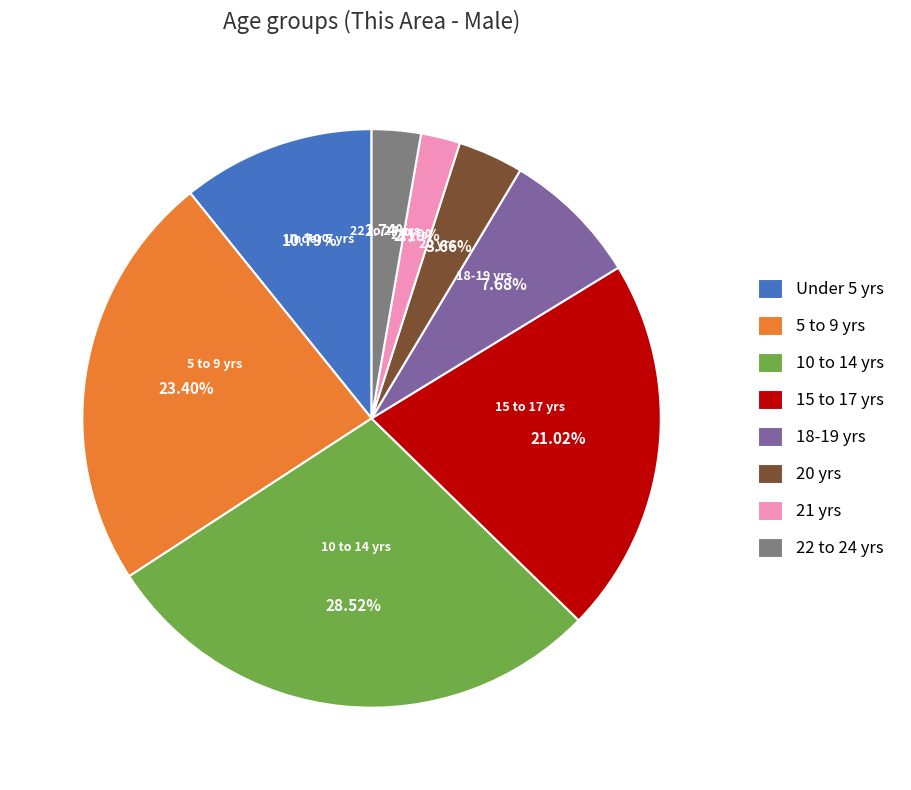

Do 15 to 17 yrs and 22 to 24 yrs together represent more than half of the pie?

No